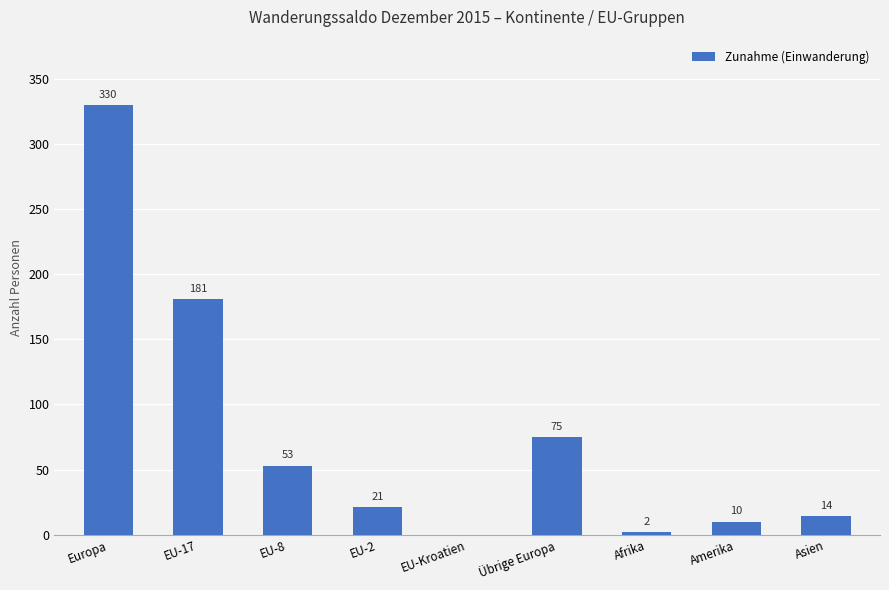

At which label is the value closest to 165?

EU-17